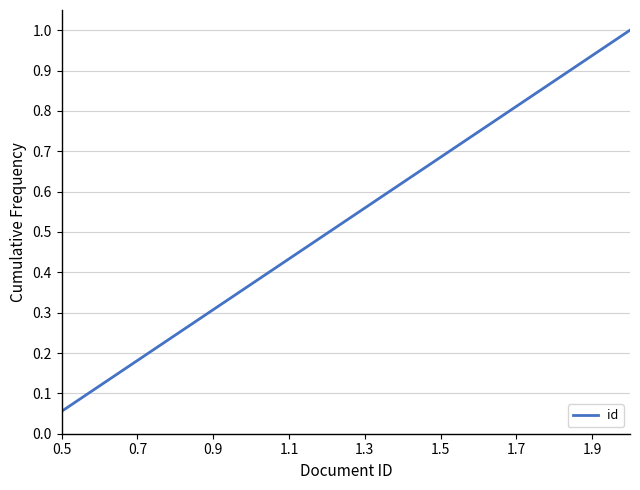

What is the maximum value shown in the chart?

1.0